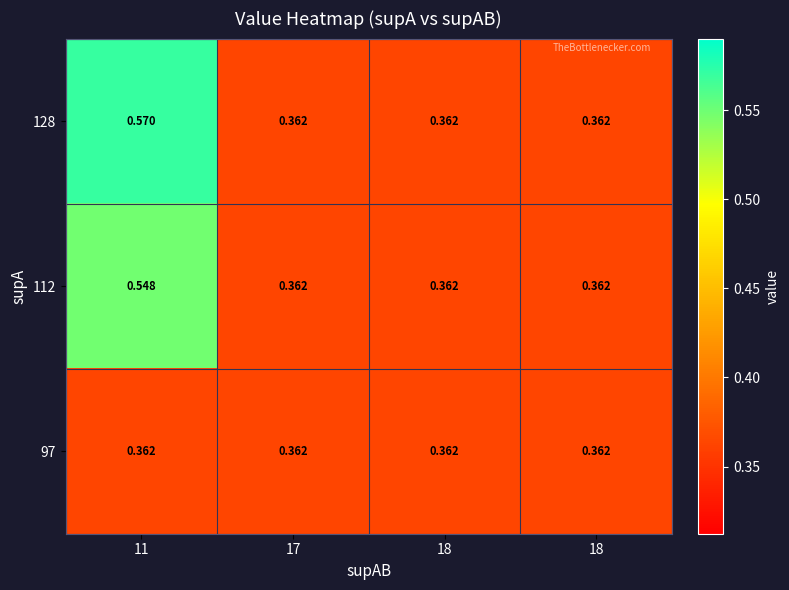

At how many categories does at least one series exceed 0?

4